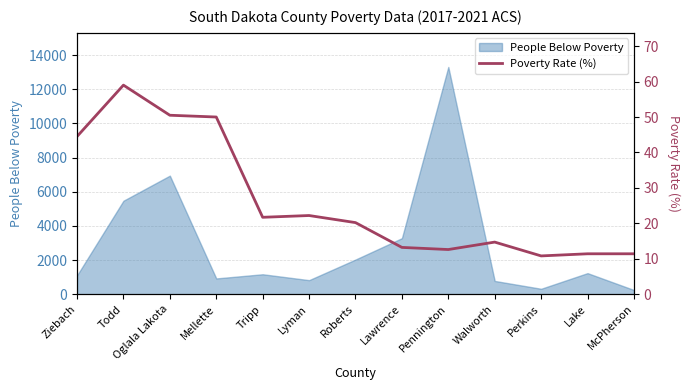

True or false: People Below Poverty has a value of 344 at Lake.

False